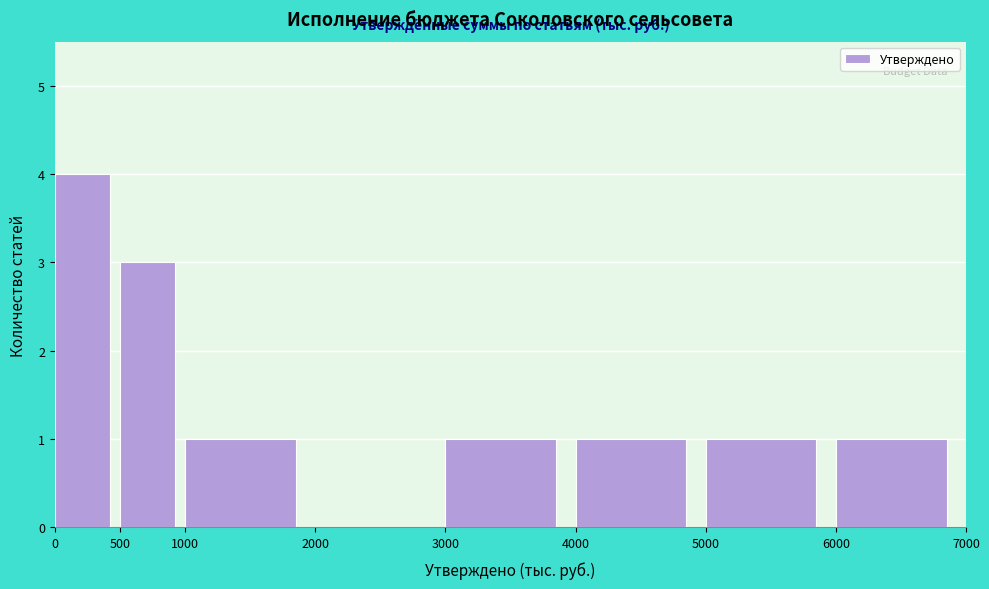

Which range on the x-axis has the tallest bar?

0 to 500